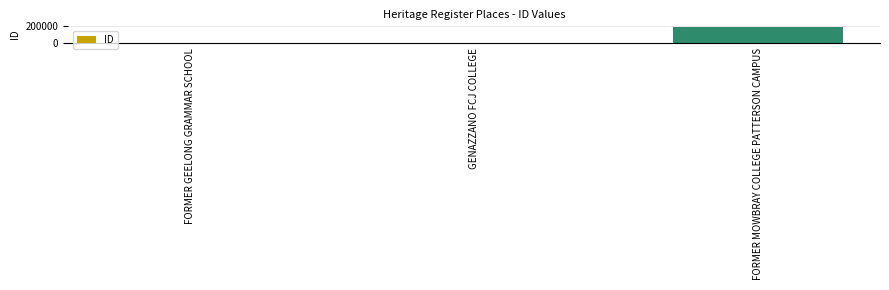

The chart shows a value of 275763 at FORMER MOWBRAY COLLEGE PATTERSON CAMPUS. True or false?

False